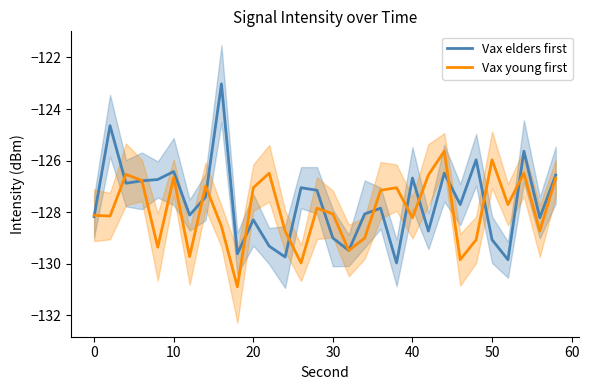

What is the value of the Vax young first point at the 18th from the left?

-129.0